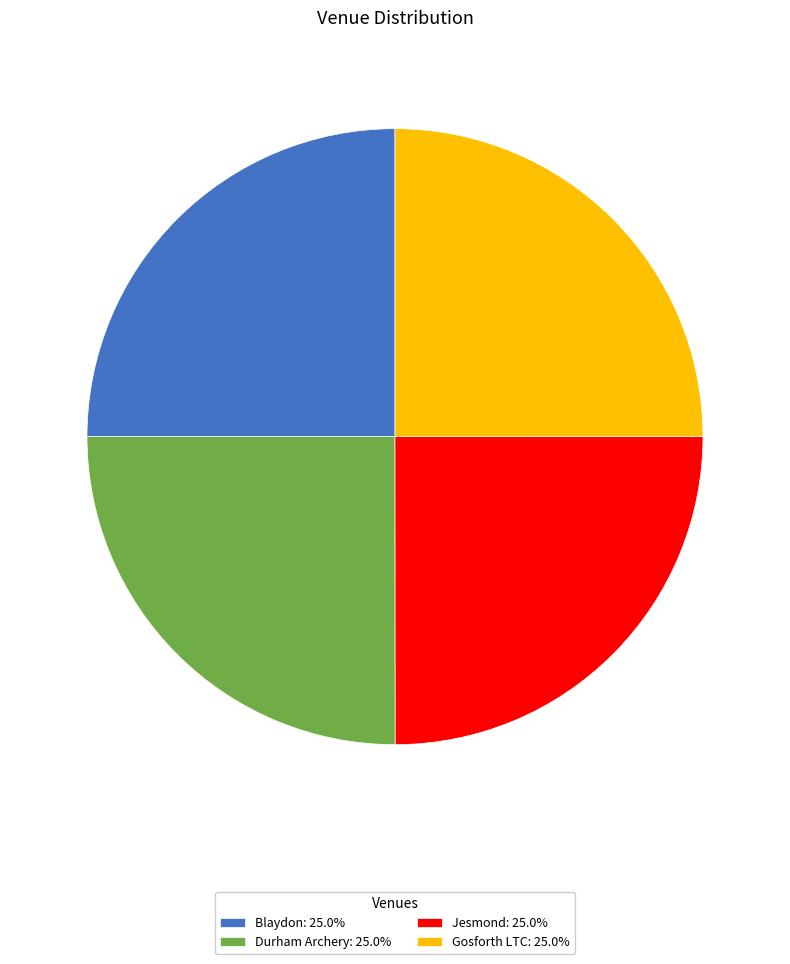

Approximately how many times larger is the value at Jesmond: 25.0% compared to Blaydon: 25.0%?

1.0